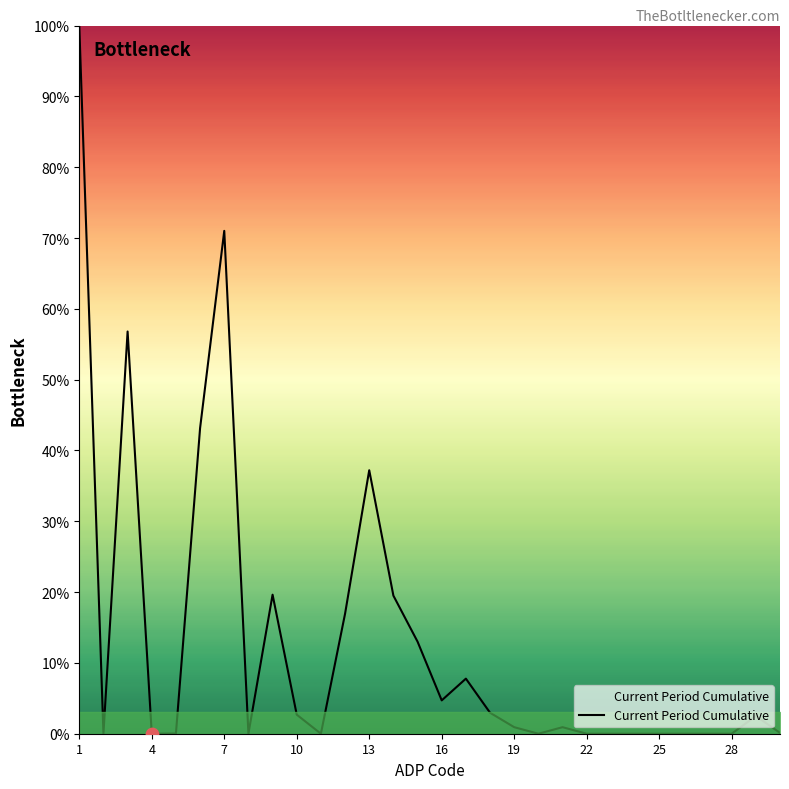

How many lines are shown in the chart?

1